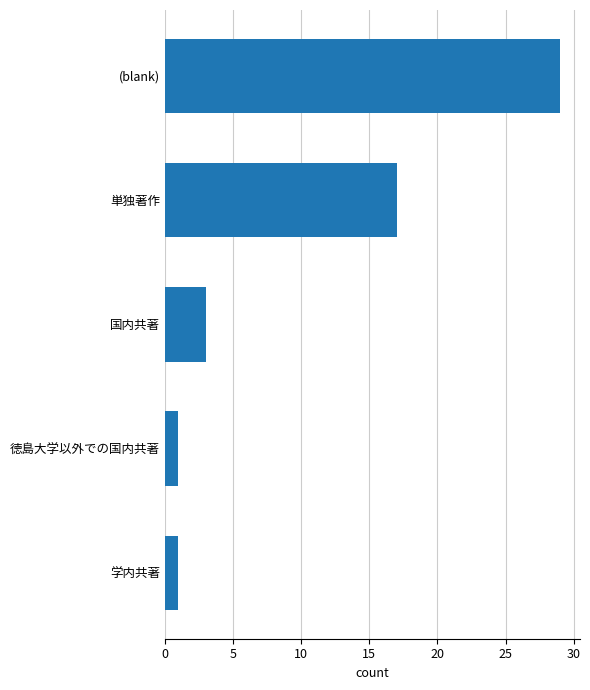

True or false: the data shows 17 at 単独著作.

True